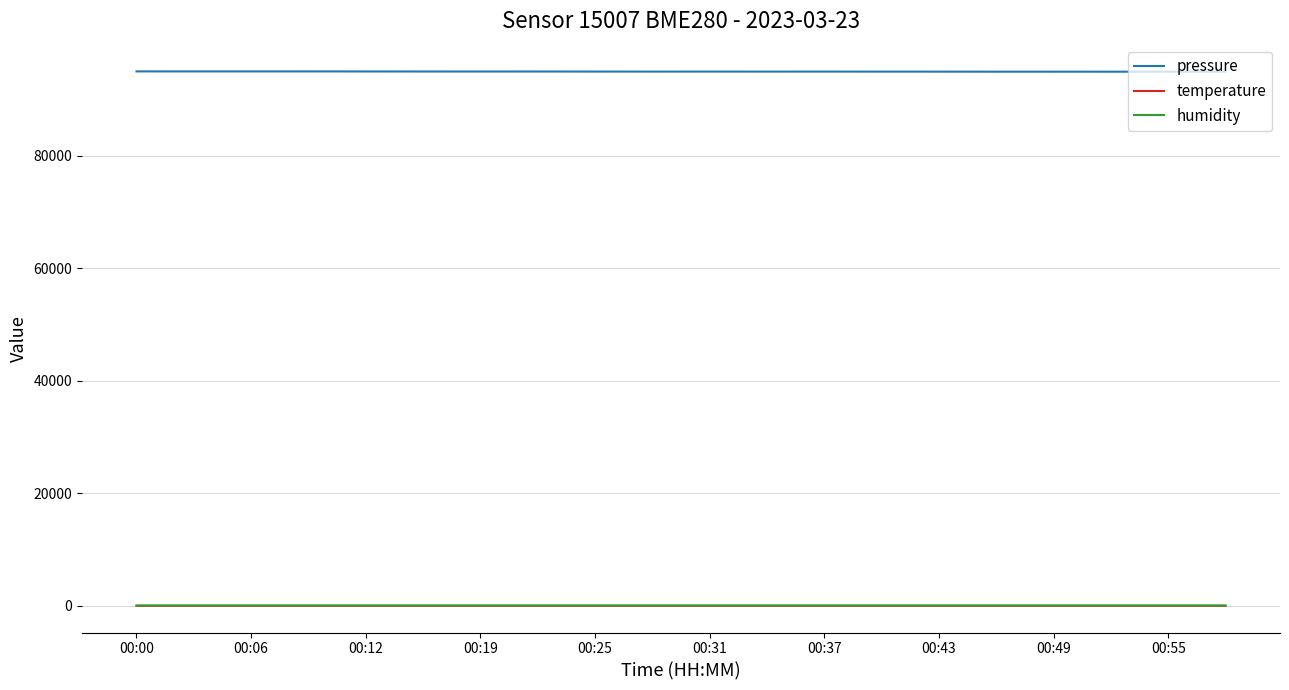

Which series has the widest spread of values?

pressure